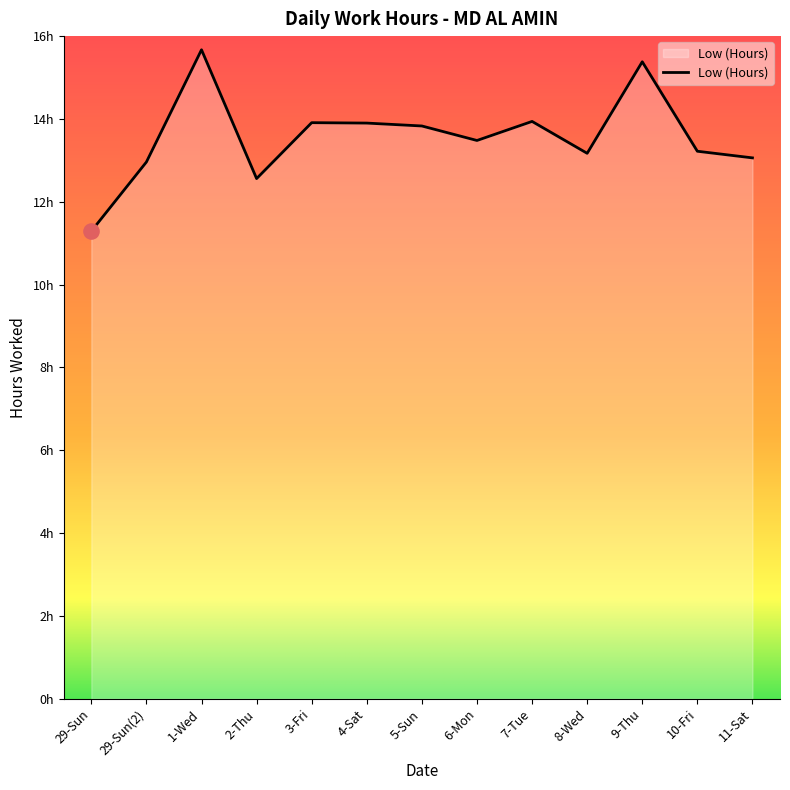

Between 10-Fri and 8-Wed, which is larger?

10-Fri